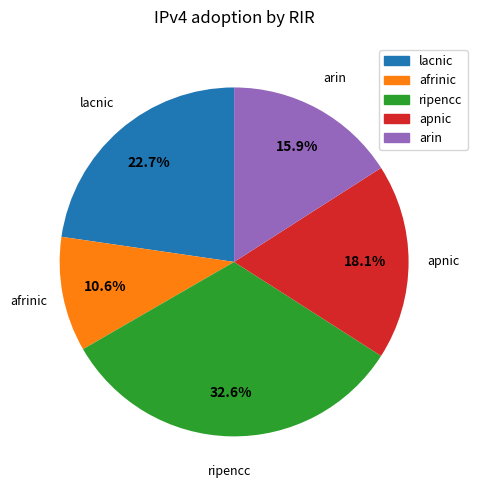

Which has a higher value, arin or apnic?

apnic